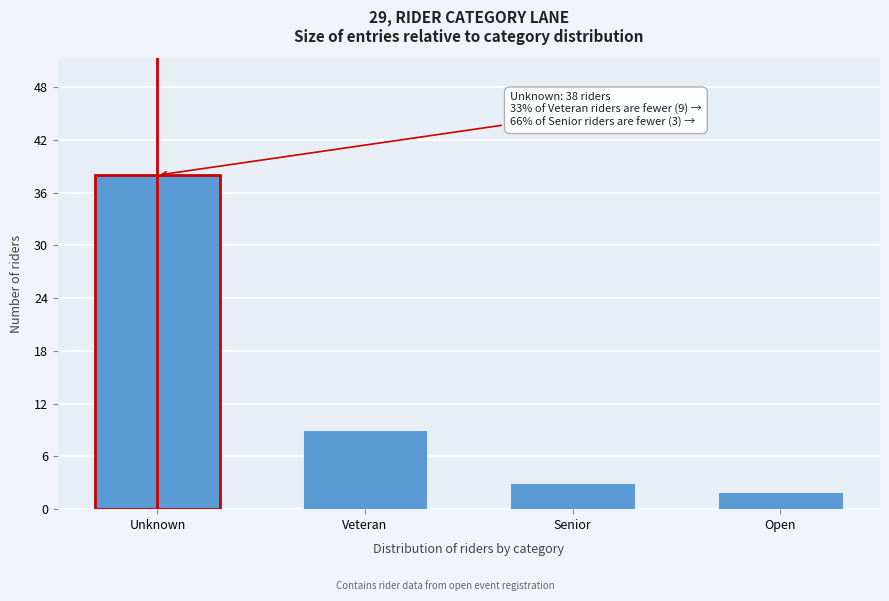

Reading right to left, transcribe all the data shown in this chart.

Open=2	Senior=3	Veteran=9	Unknown=38